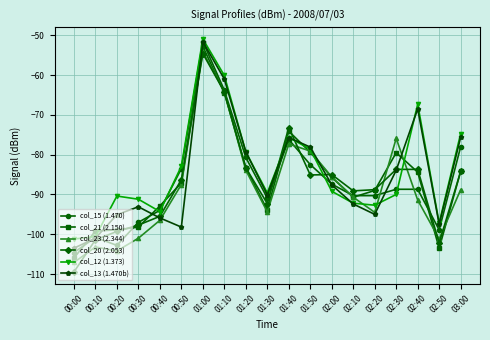

How many interior local peaks does the col_12 (1.373) series have?

4